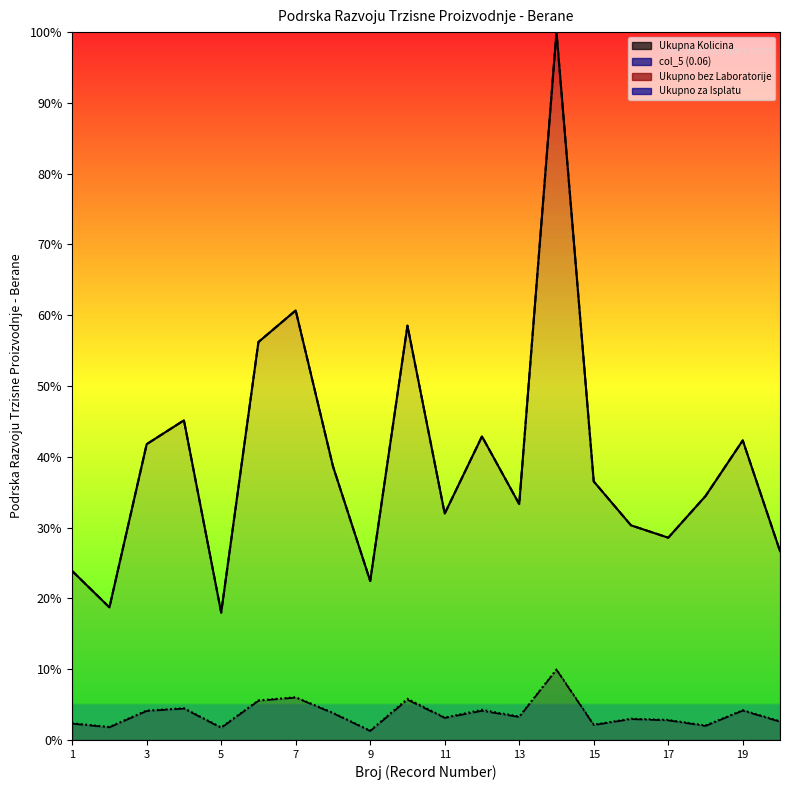

Does the chart display data point markers on the line(s)?

No